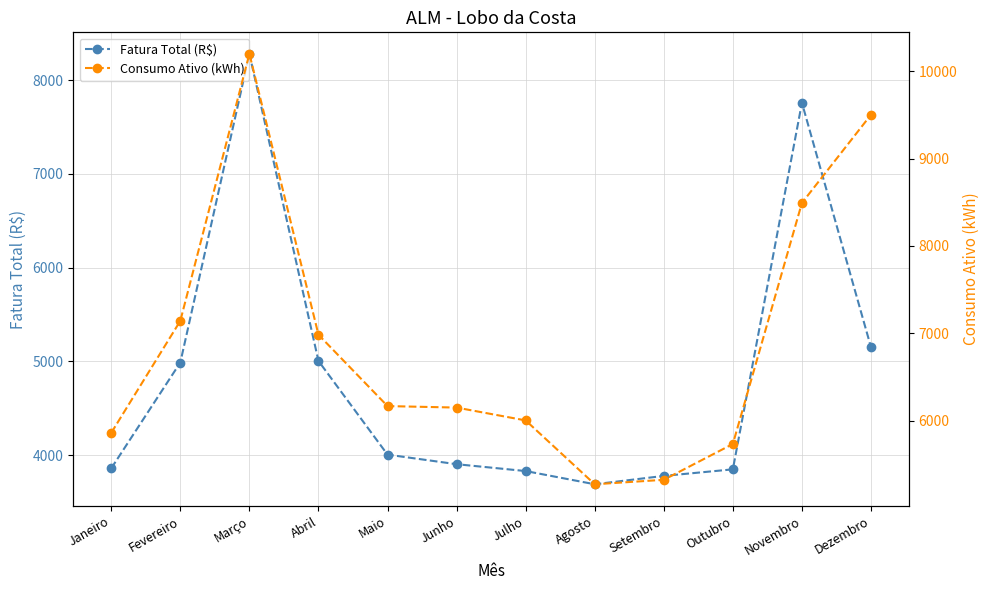

What is the difference between the maximum and minimum values in the Fatura Total (R$) series?

4590.0